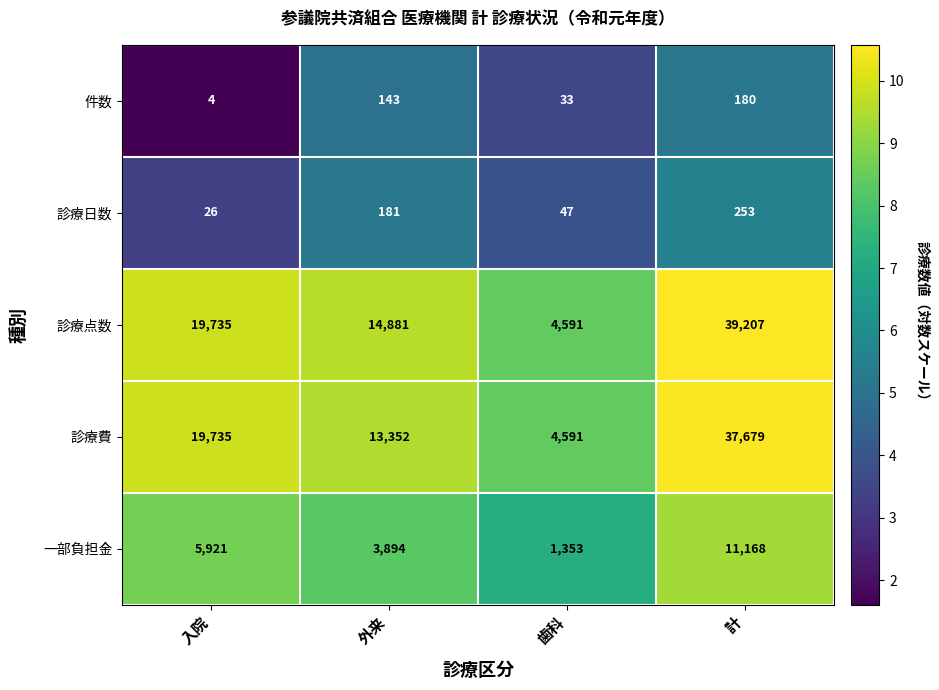

At which label is 一部負担金 closest to 6260?

入院